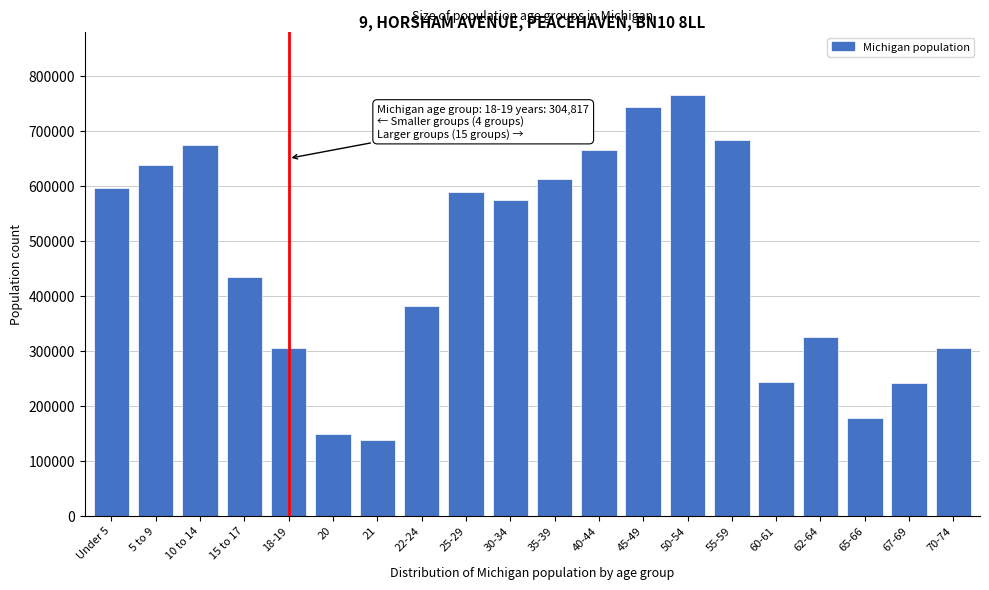

What is the change in value from 20 to 62-64?

+176394